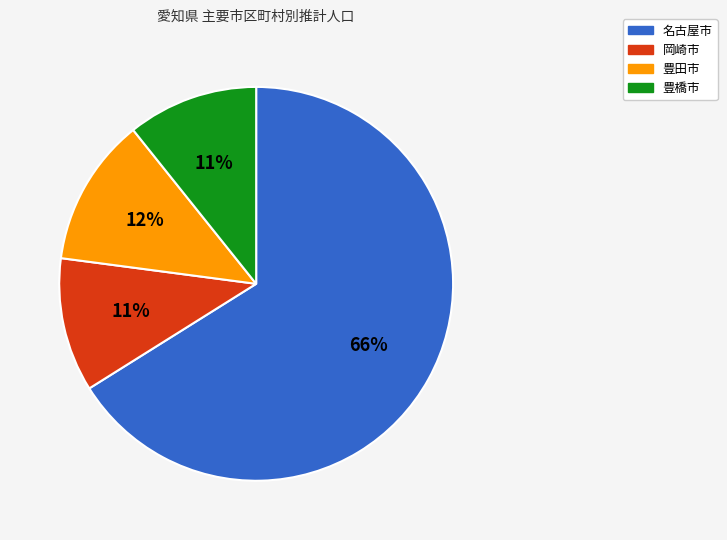

Is it true that 名古屋市 is 66% of the pie?

True